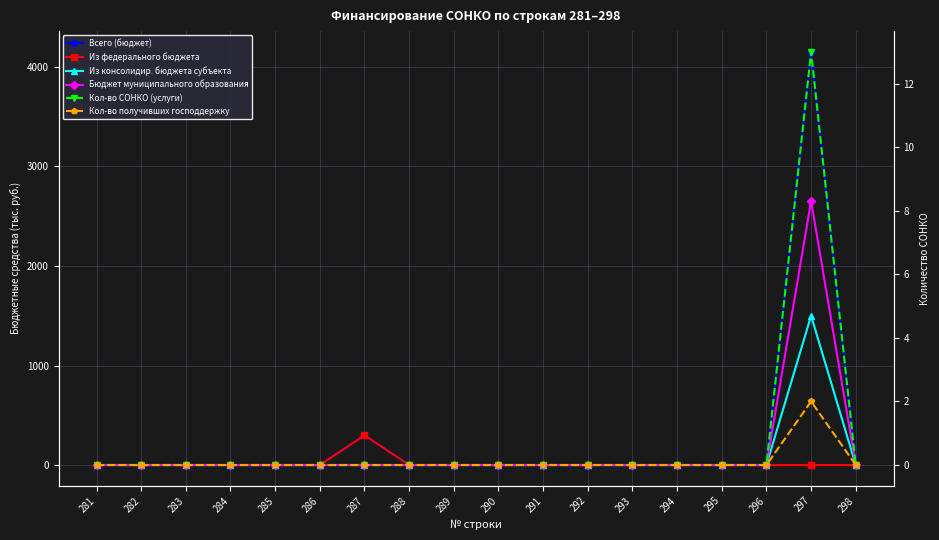

How many interior local peaks does the Кол-во получивших господдержку series have?

1